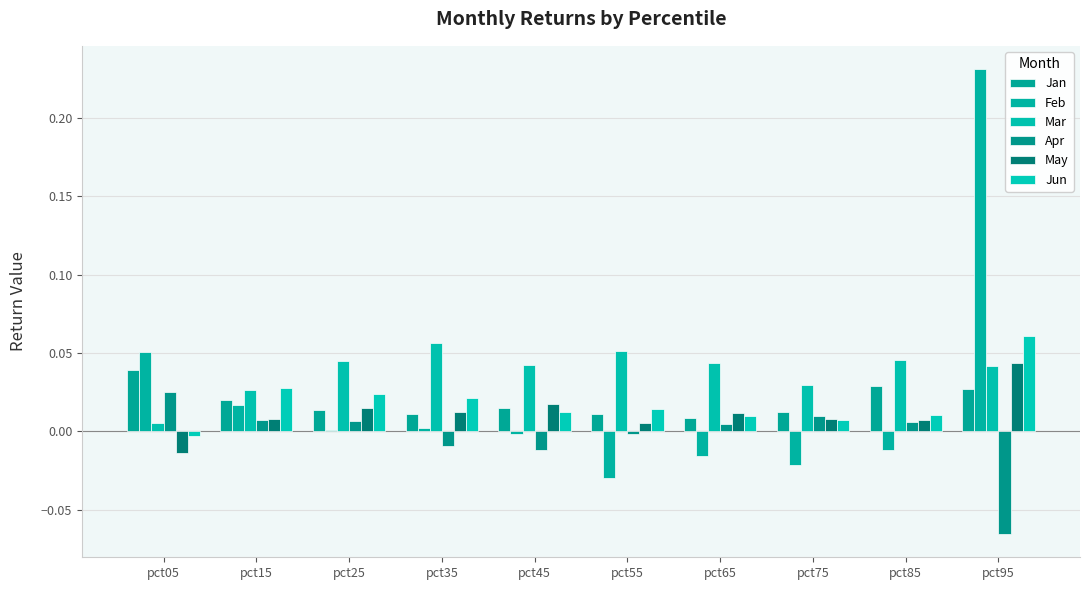

True or false: Mar has a value of 0.0 at pct65.

True